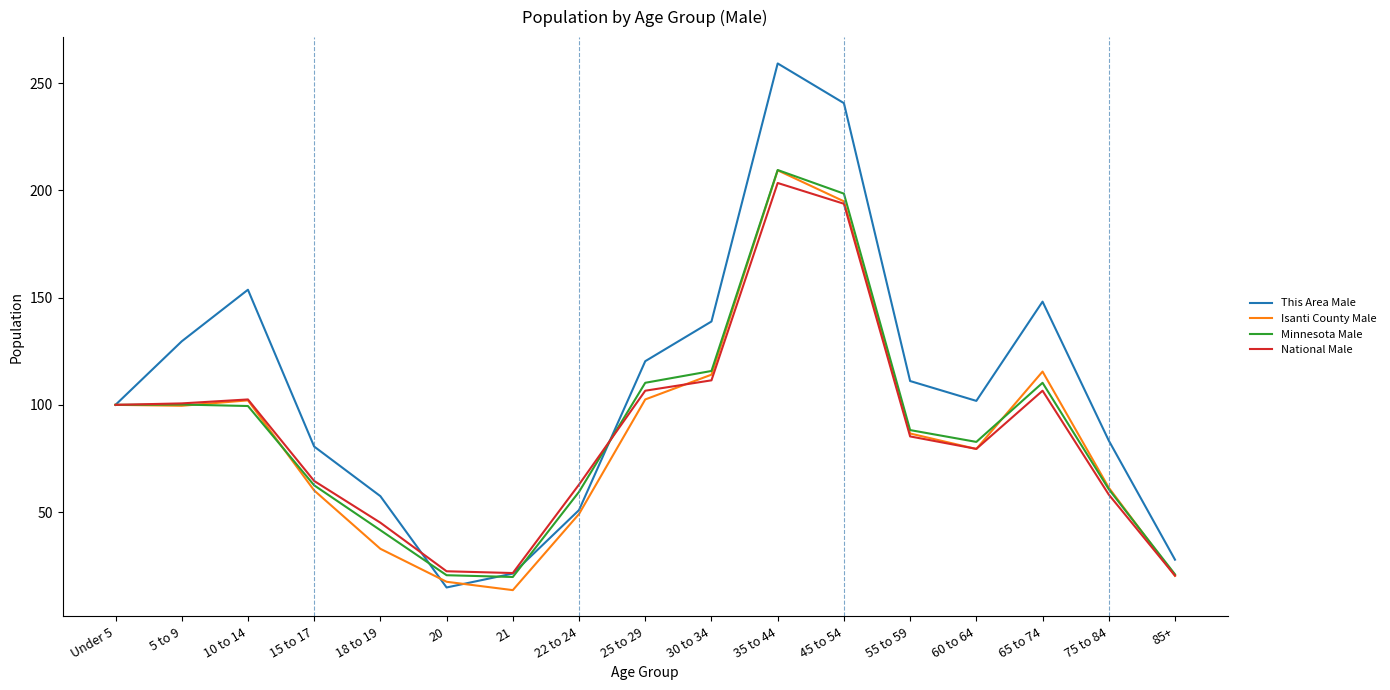

Is the value of Isanti County Male at 5 to 9 greater than the value of National Male at 10 to 14?

No